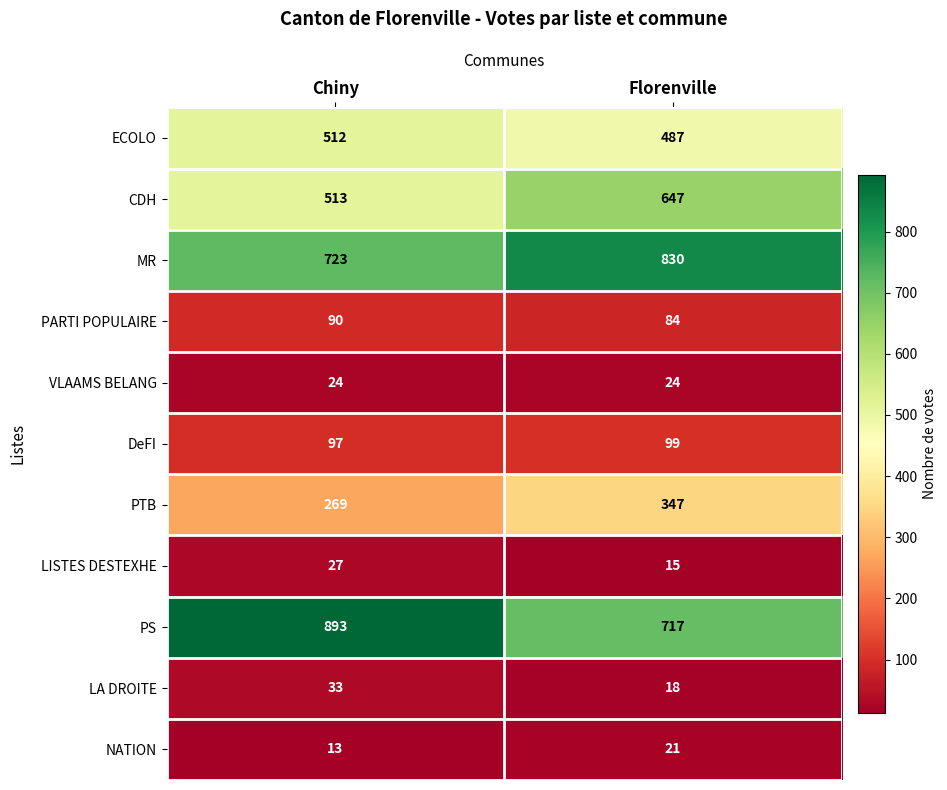

What is the total value across all series at Chiny?

3194